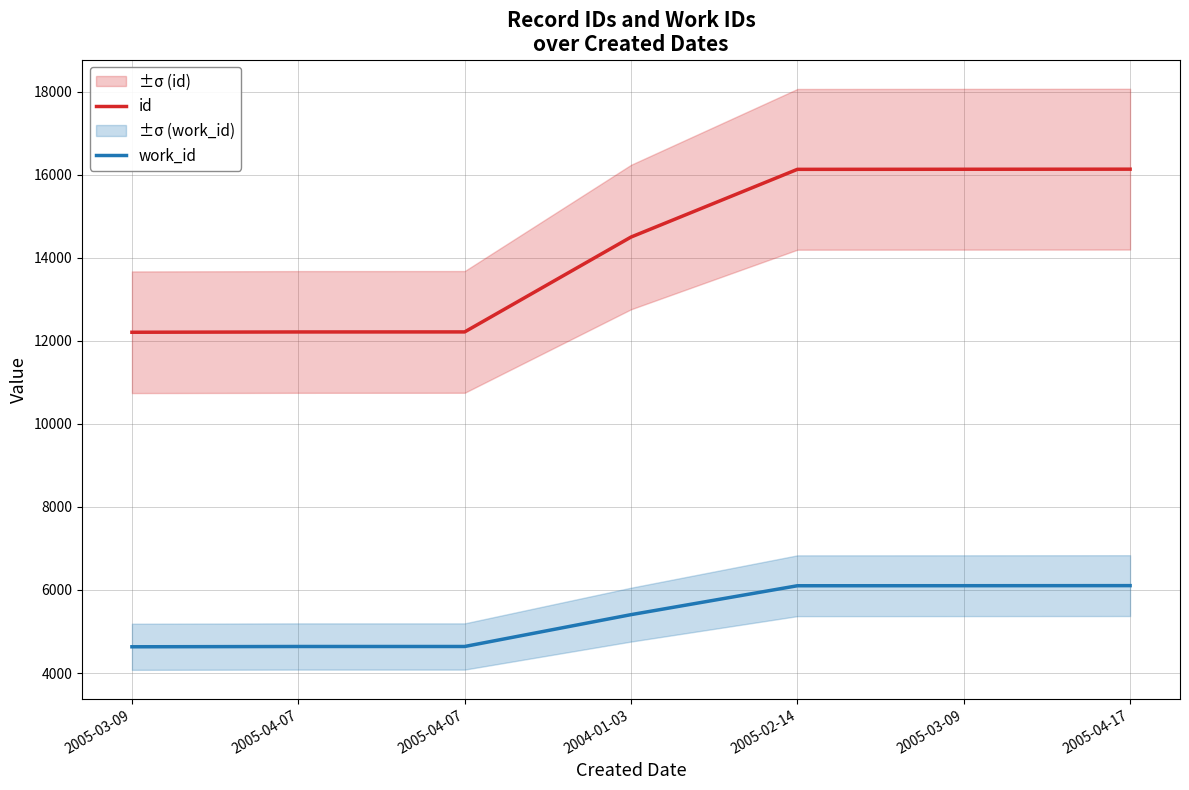

List the series in order of their peak value, lowest first.

work_id, id